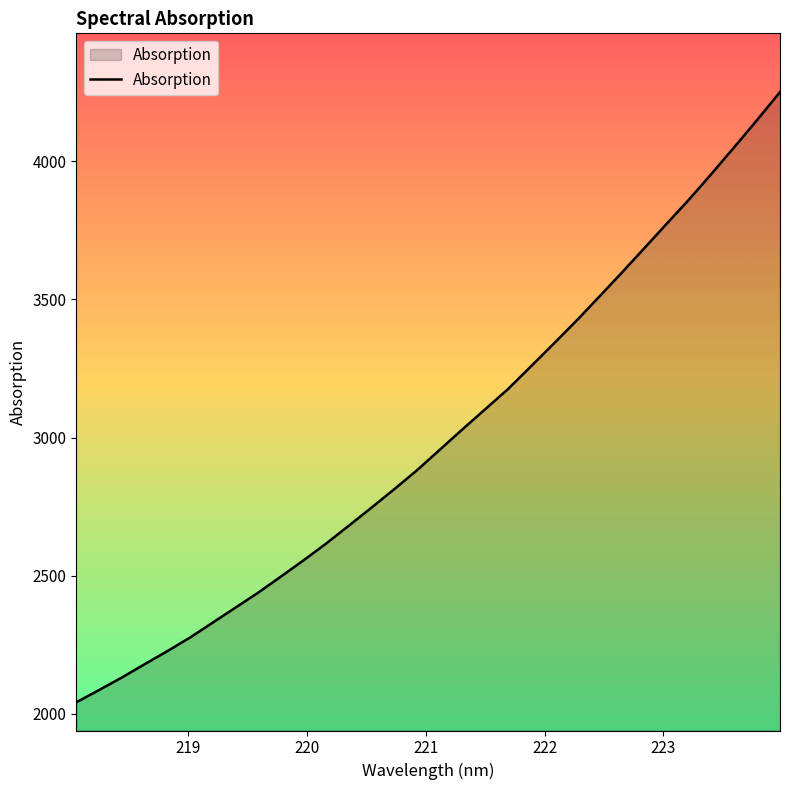

Does the chart have visible grid lines?

No